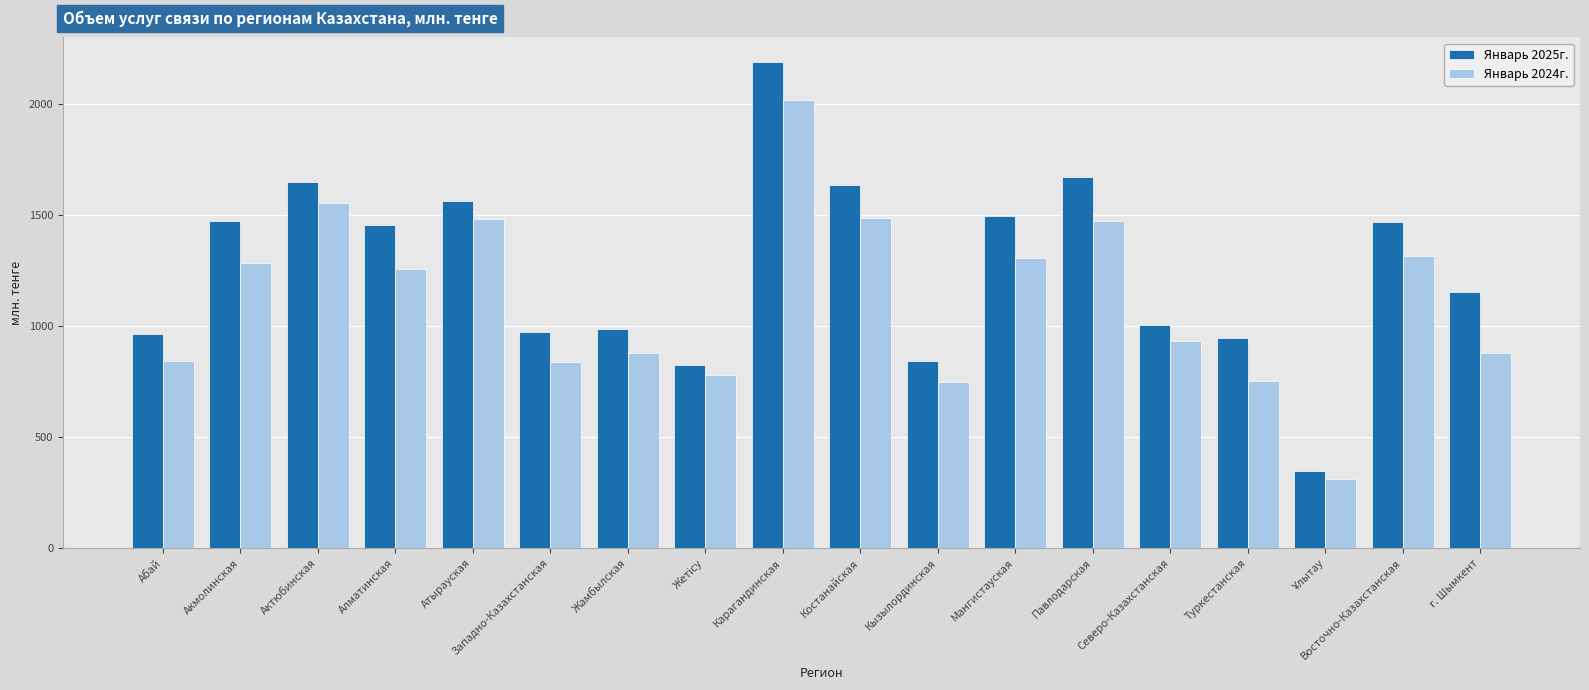

Which series has the largest range (max minus min)?

Январь 2025г.